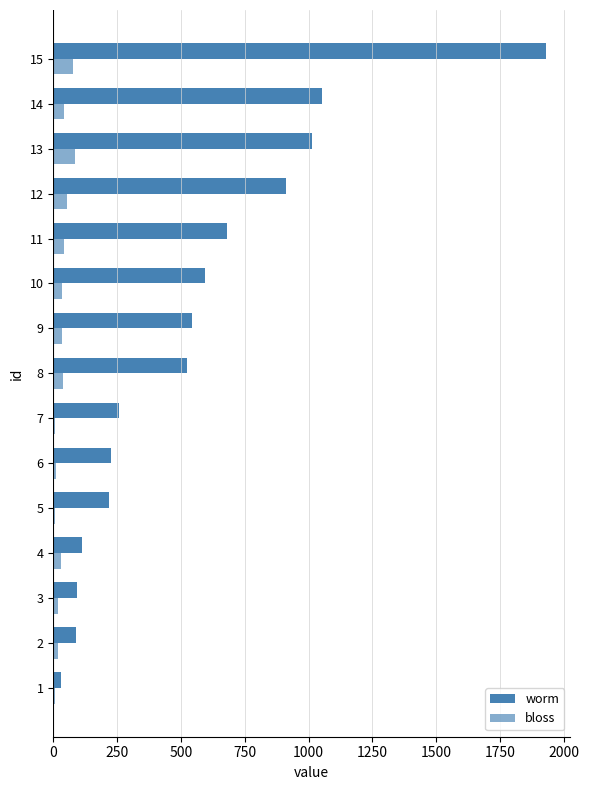

What is the average value of the bloss series?

33.5